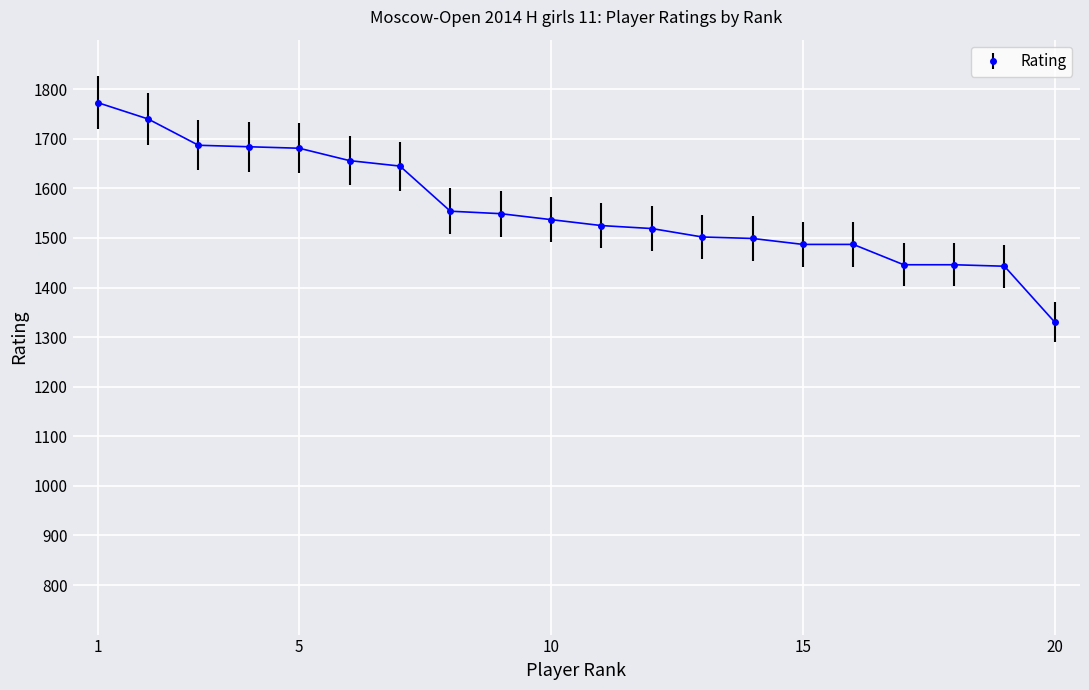

What is the value of the 4th point from the left?

1684